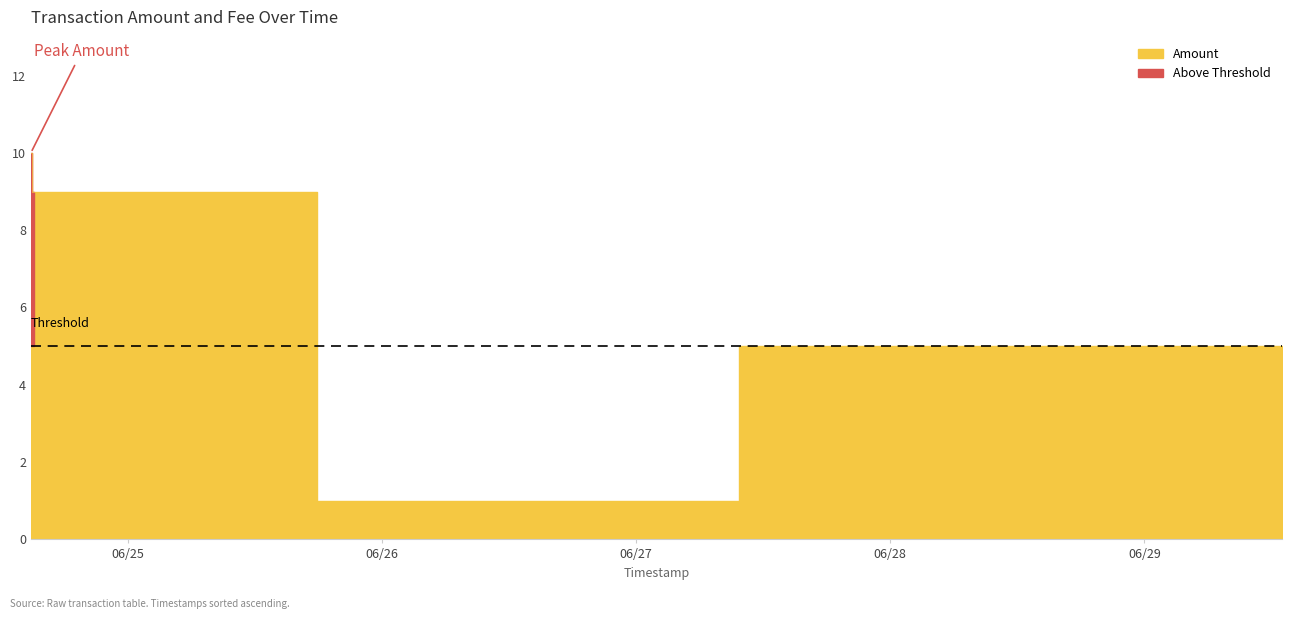

What is the sum of the values at 2017-06-24 14:50:14 and 2017-06-26 20:30:53?

11